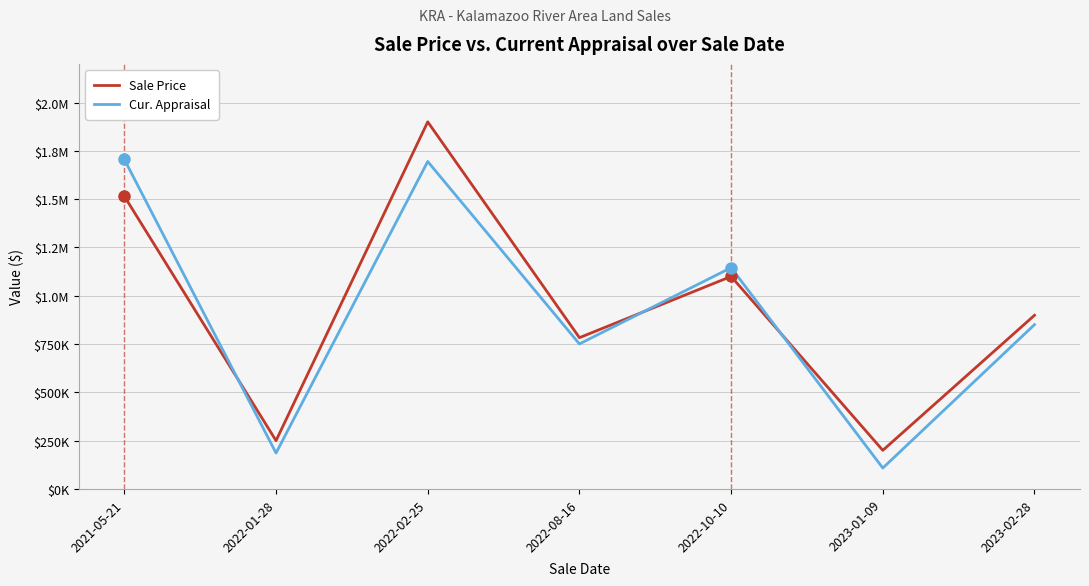

At which category does Cur. Appraisal reach its first local valley?

2022-01-28